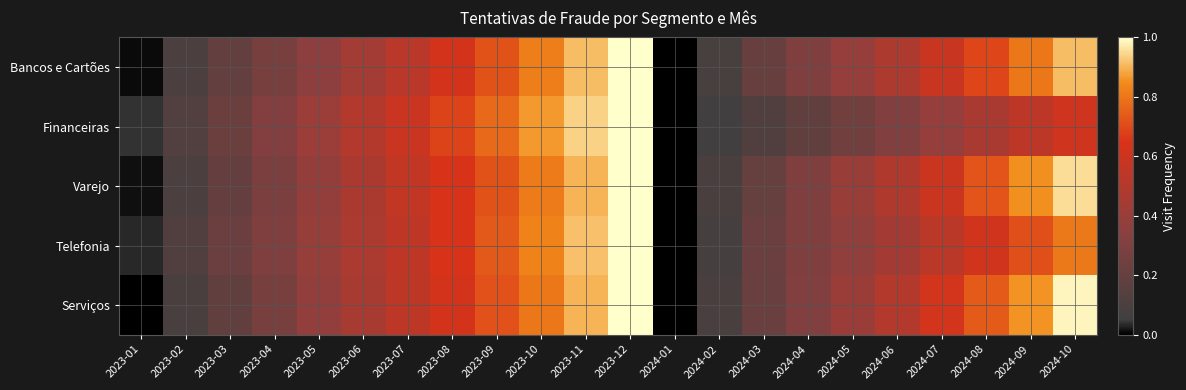

Which series has the largest range (max minus min)?

Bancos e Cartões